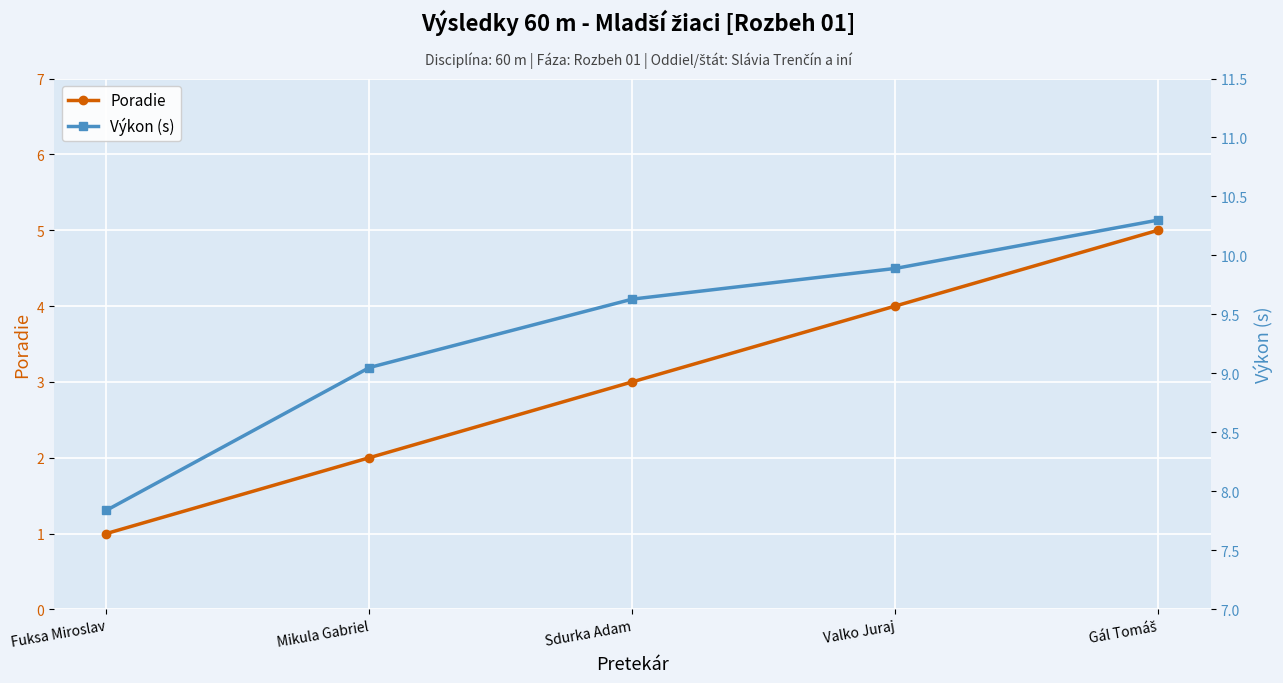

Between Mikula Gabriel and Fuksa Miroslav, which is larger?

Mikula Gabriel